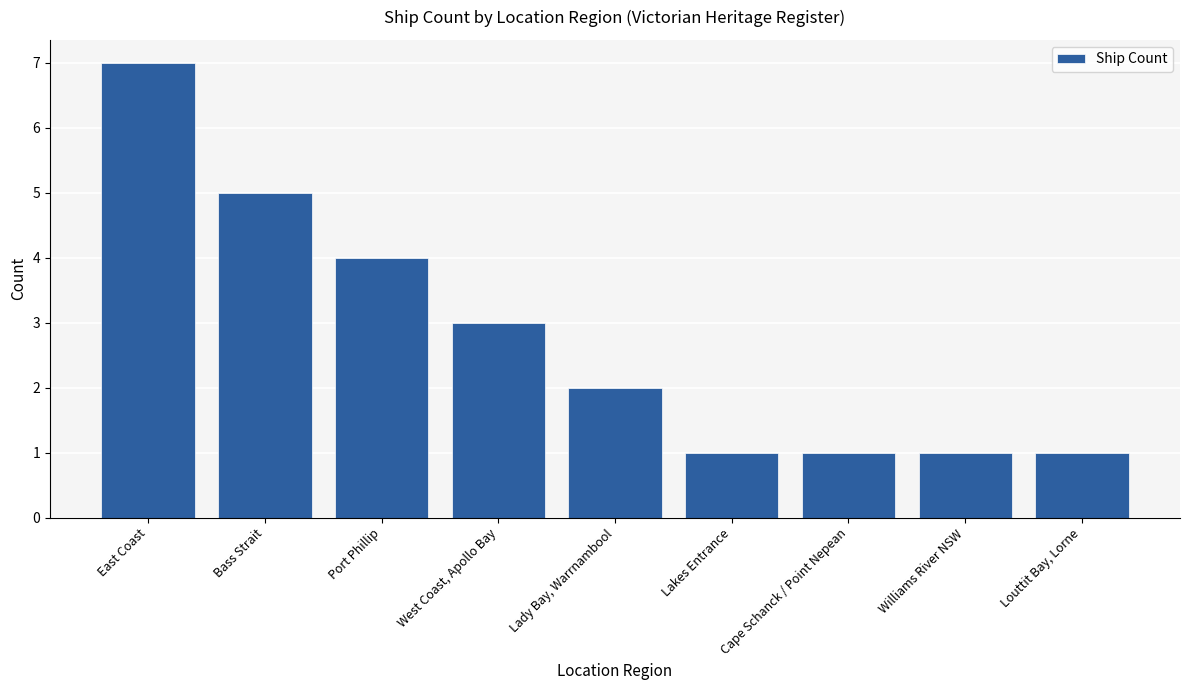

What position from the right is Lakes Entrance?

4